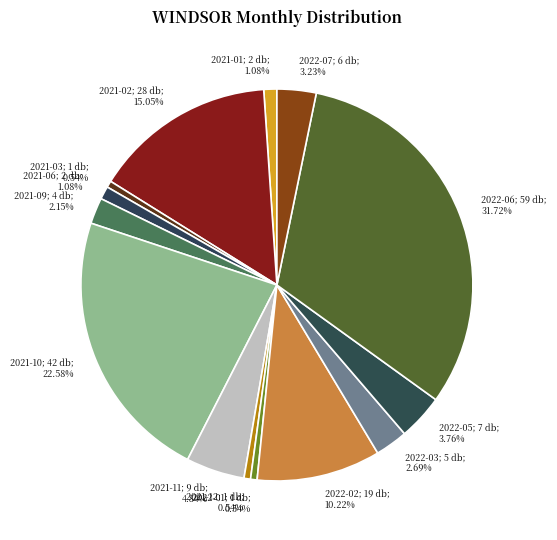

Count the number of slices in the pie.

14